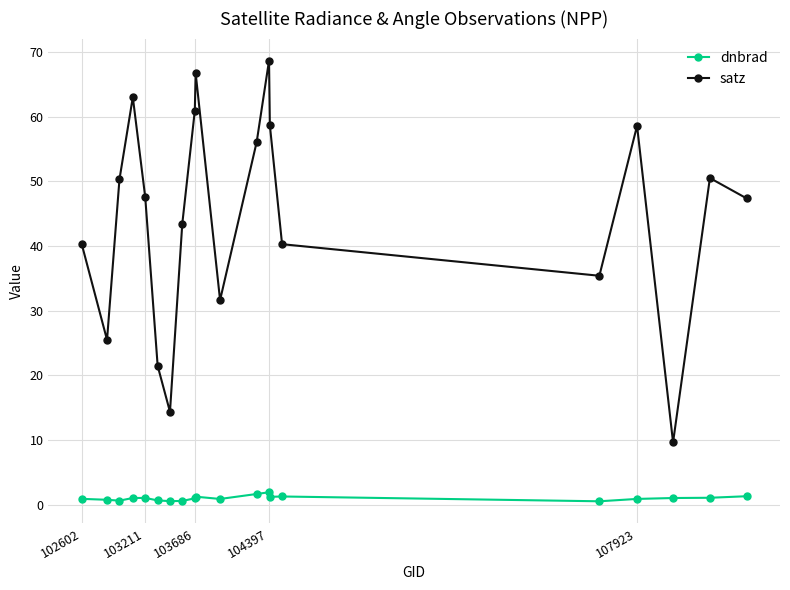

Which series has the widest spread of values?

satz